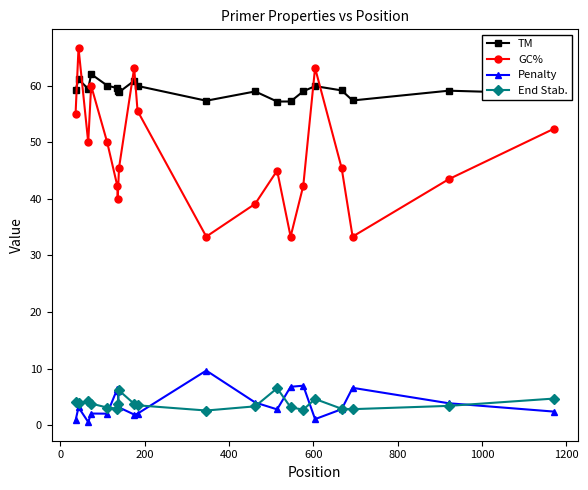

Which series has the largest total across all categories?

TM